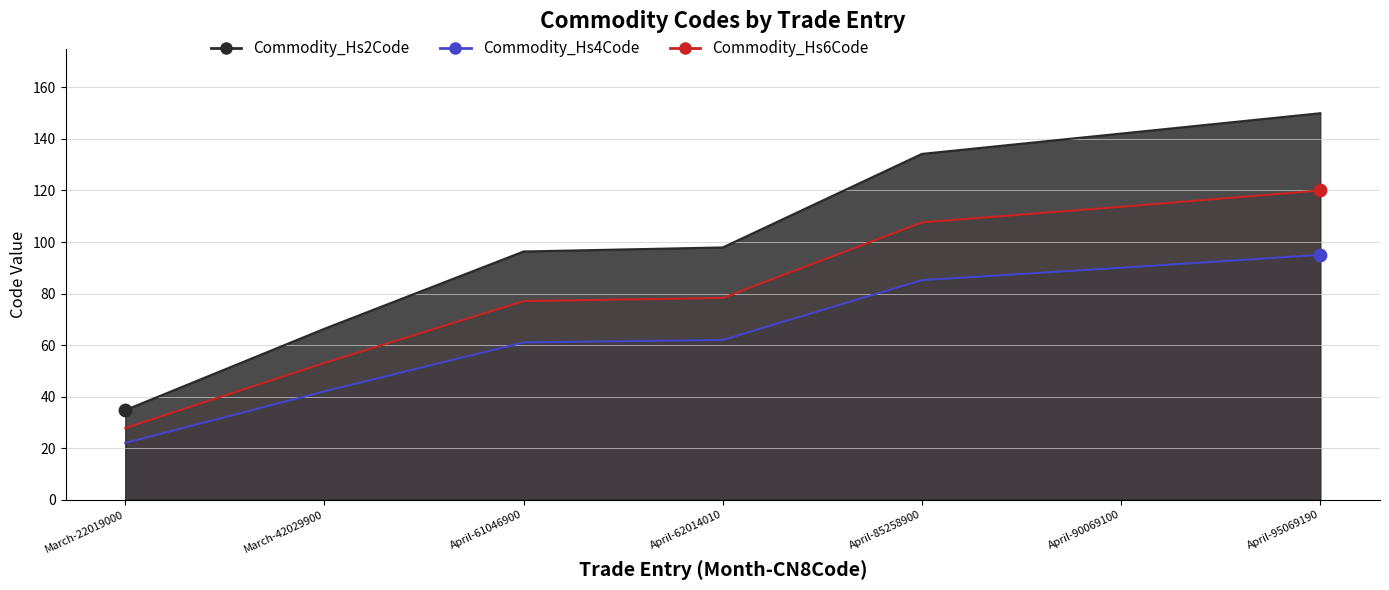

At how many categories does at least one series exceed 86?

5